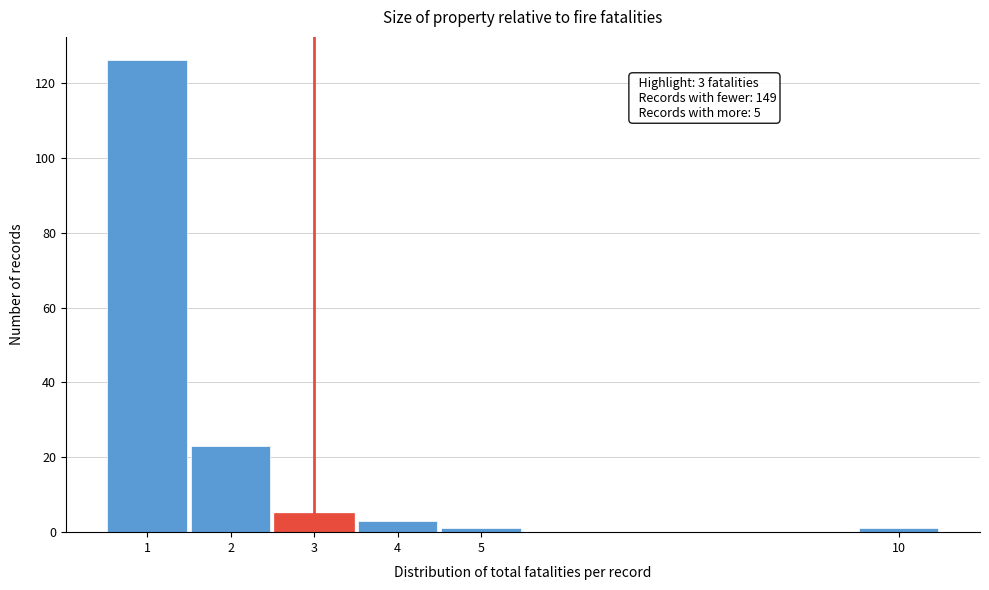

Which range on the x-axis has the tallest bar?

0.5 to 1.5